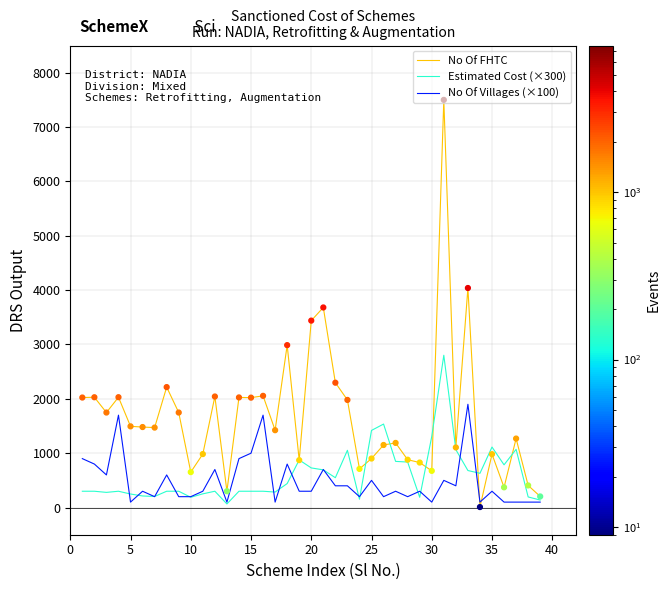

What is the highest value of the No Of Villages (×100) series?

1900.0